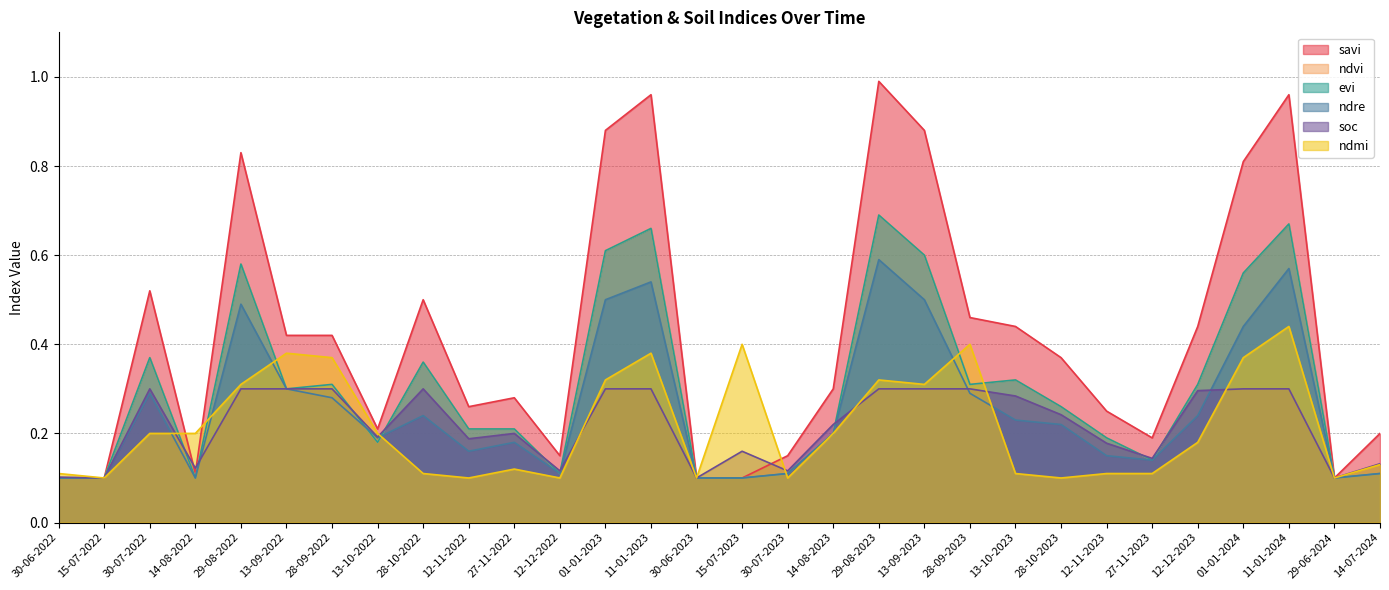

What value does the ndre series have at 15-07-2023?

0.1